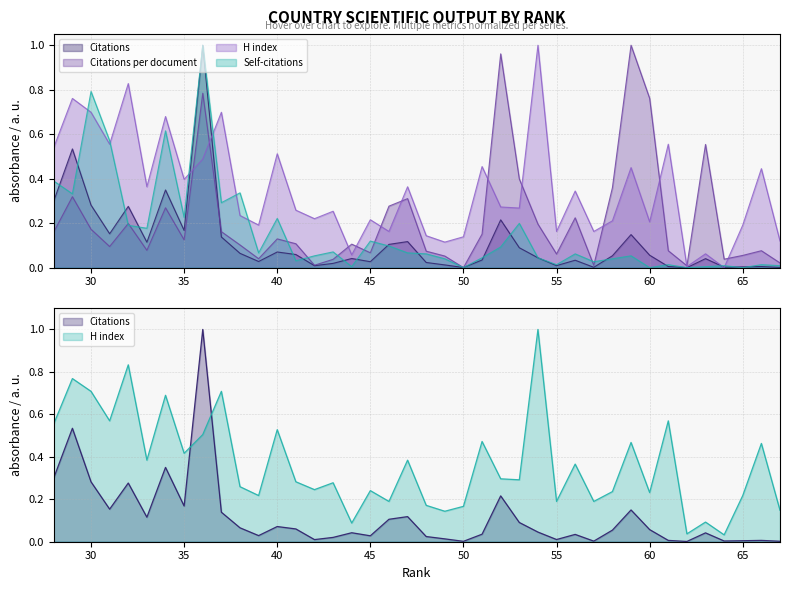

Between 58 and 44, which series saw the biggest shift?

Citations per document